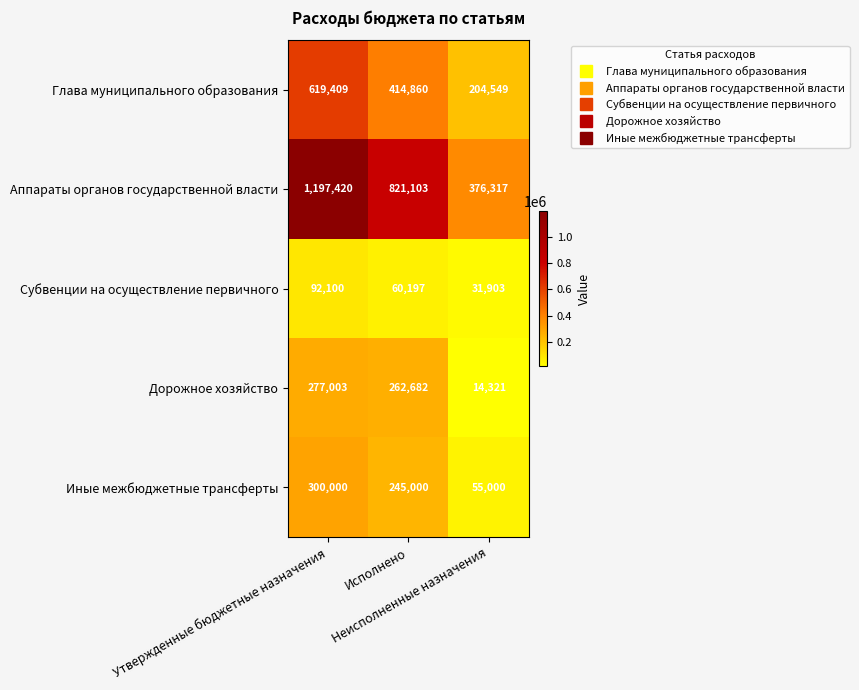

What is the total value across all series at Неисполненные назначения?

682090